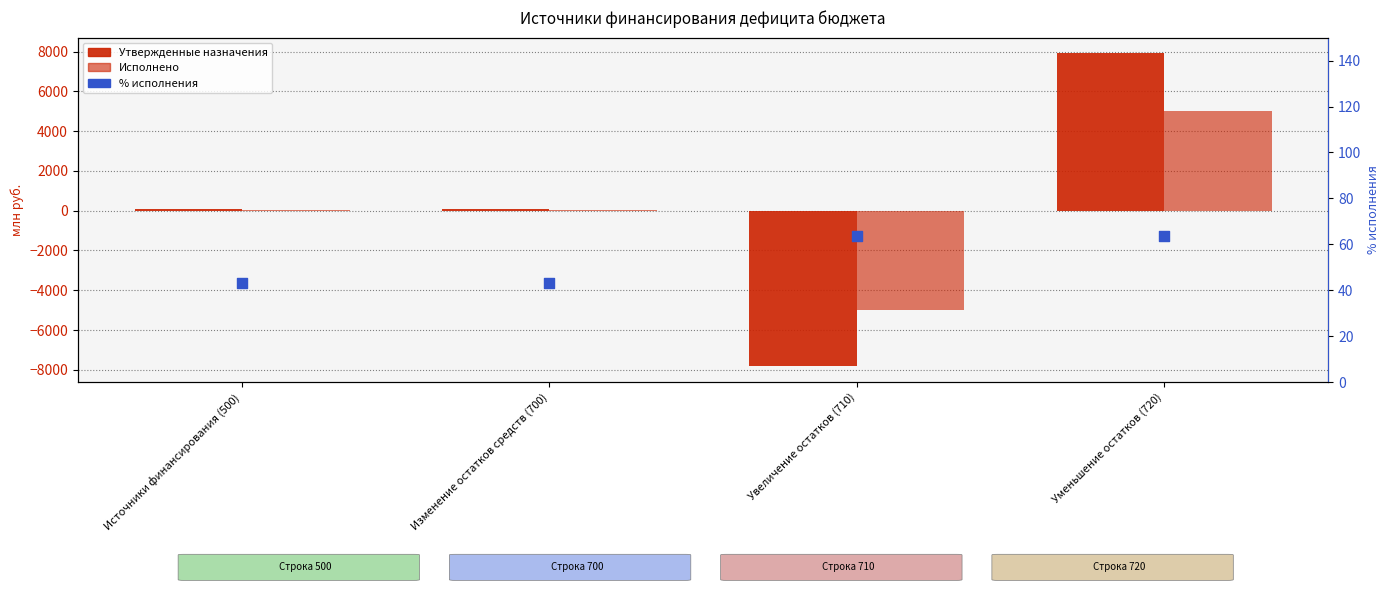

Which series has the widest spread of Y values?

Утвержденные назначения